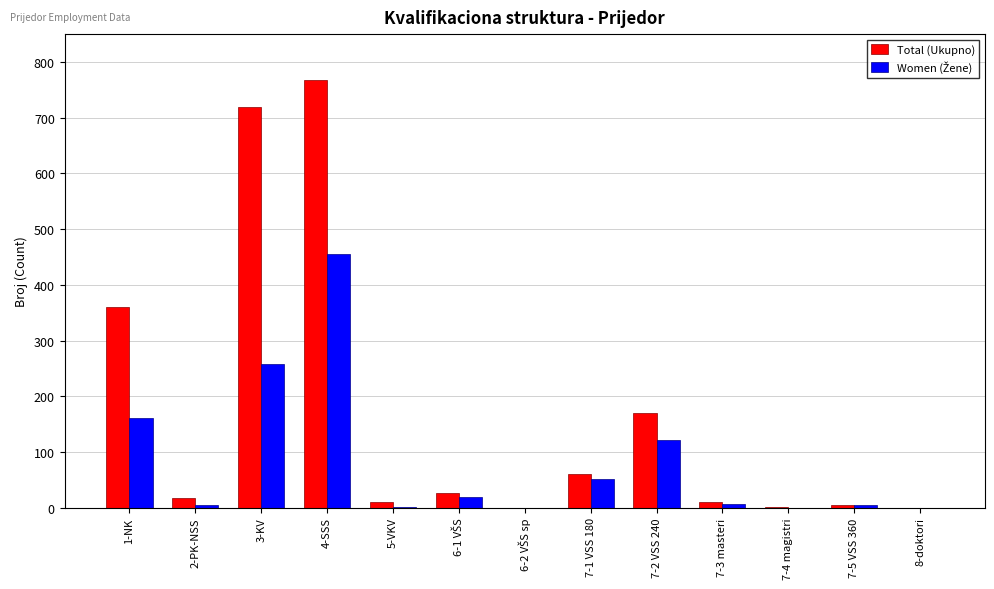

What is the sum of all Total (Ukupno) values?

2152